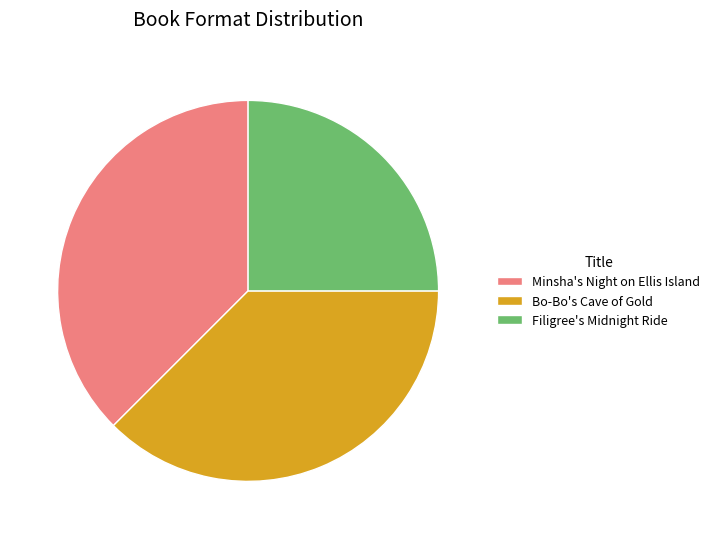

Which slice is the smallest?

Filigree's Midnight Ride